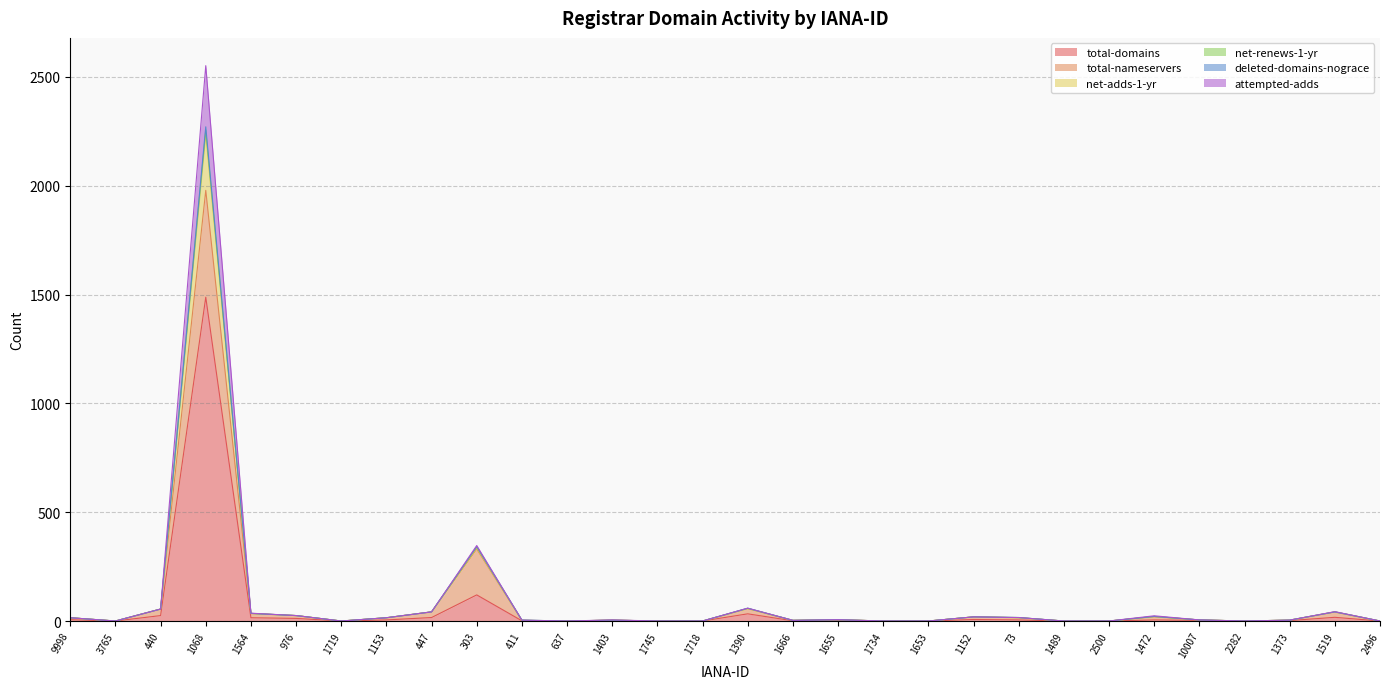

The attempted-adds series shows 638 at 1068. True or false?

False